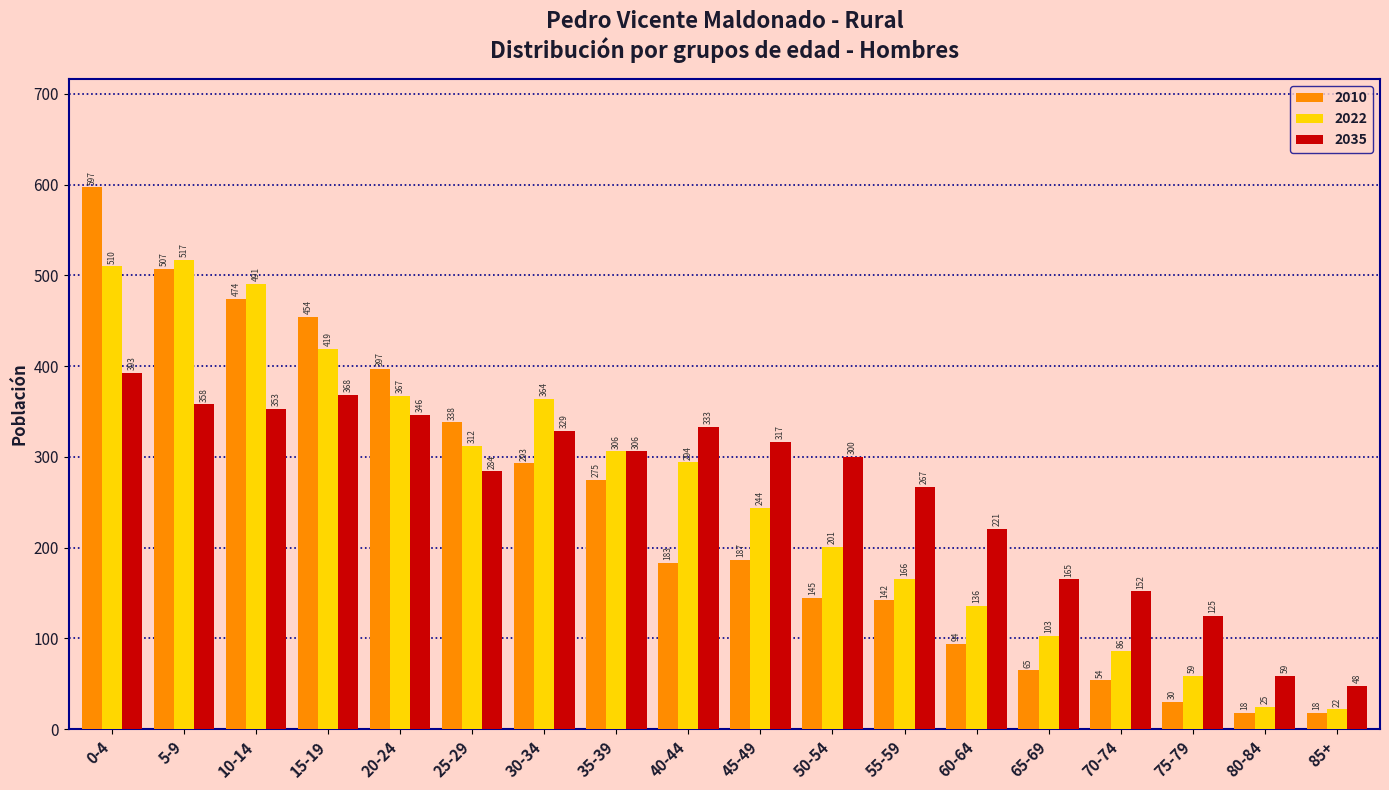

Reading right to left, transcribe all the data shown in this chart.

2010: 18	18	30	54	65	94	142	145	187	183	275	293	338	397	454	474	507	597
2022: 22	25	59	86	103	136	166	201	244	294	306	364	312	367	419	491	517	510
2035: 48	59	125	152	165	221	267	300	317	333	306	329	284	346	368	353	358	393